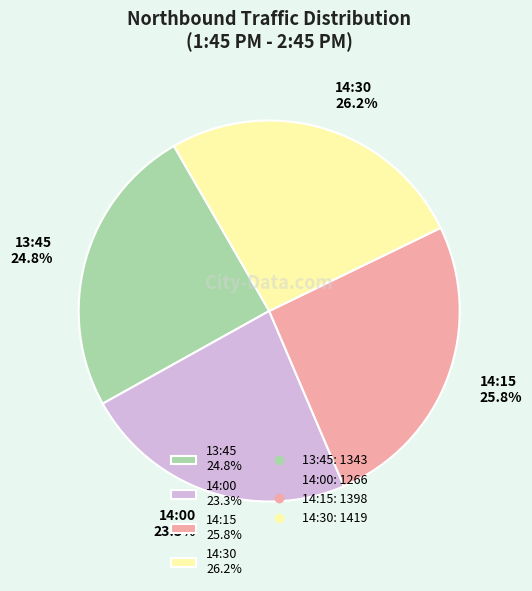

What is the total percentage of 14:30 26.2% and 14:00 23.3%?

49.5%